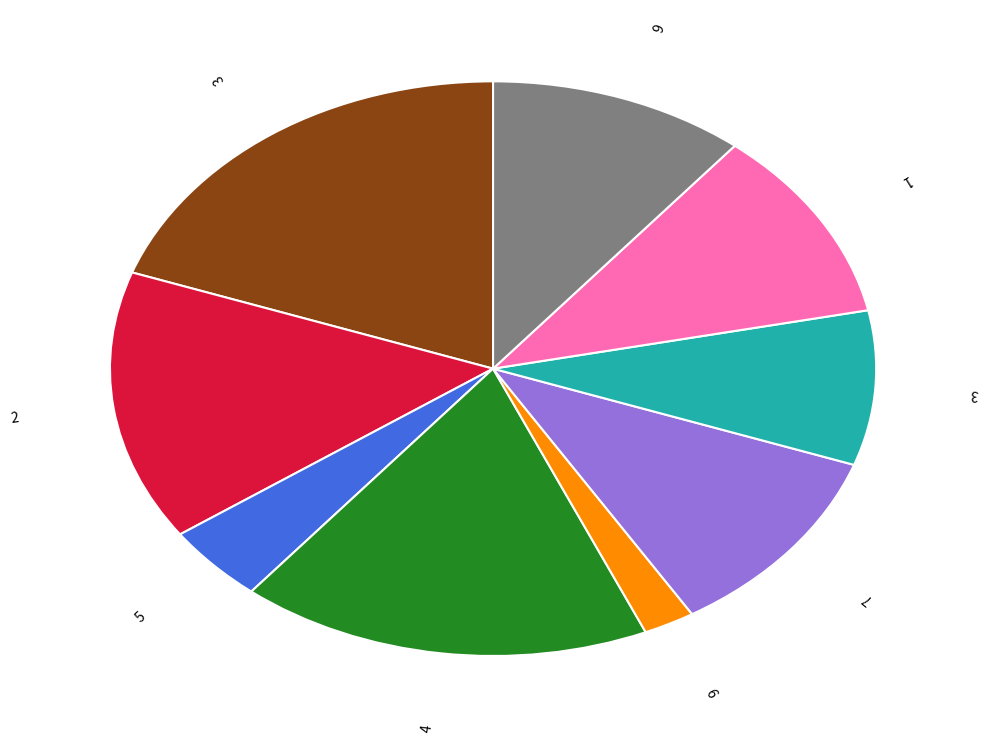

Is there any slice that represents more than half of the pie?

No